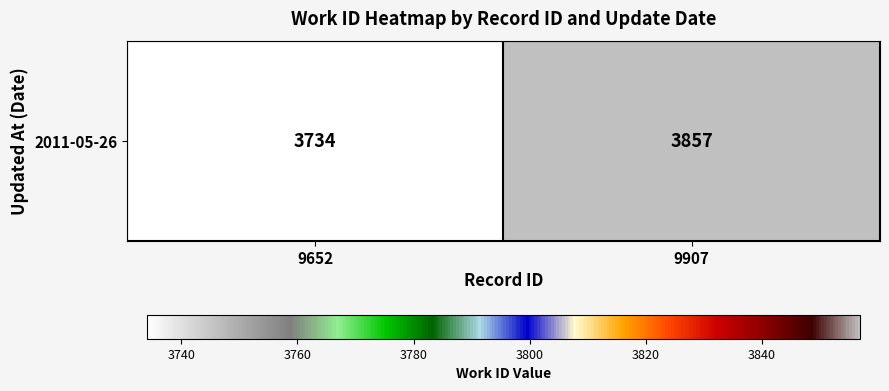

How many values are between 3734 and 3857?

2